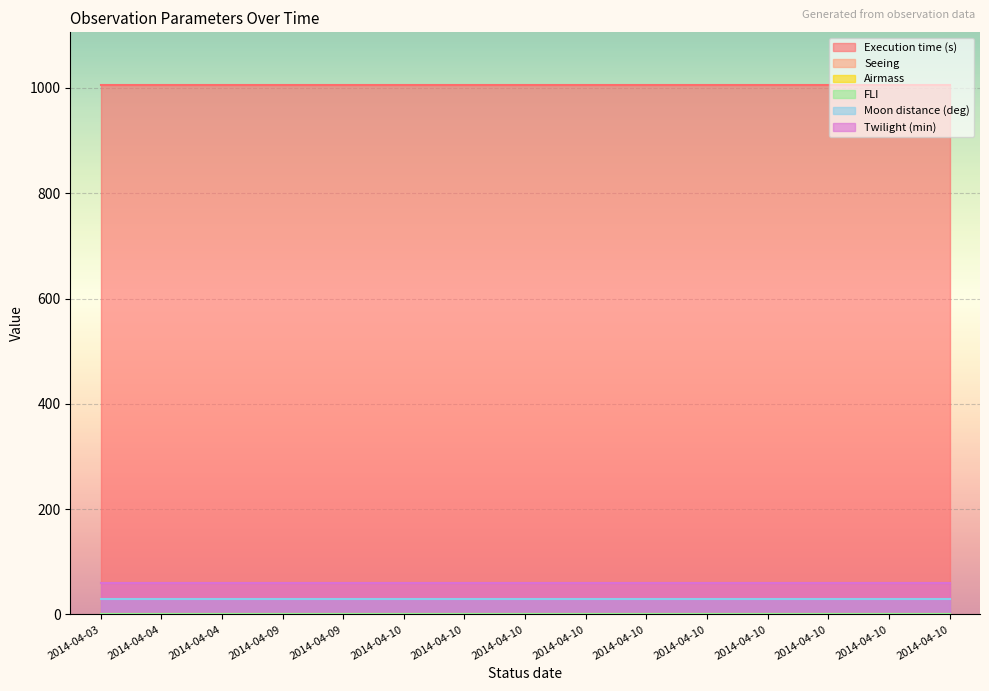

Is it true that Seeing equals 1.2 at 2014-04-10?

True